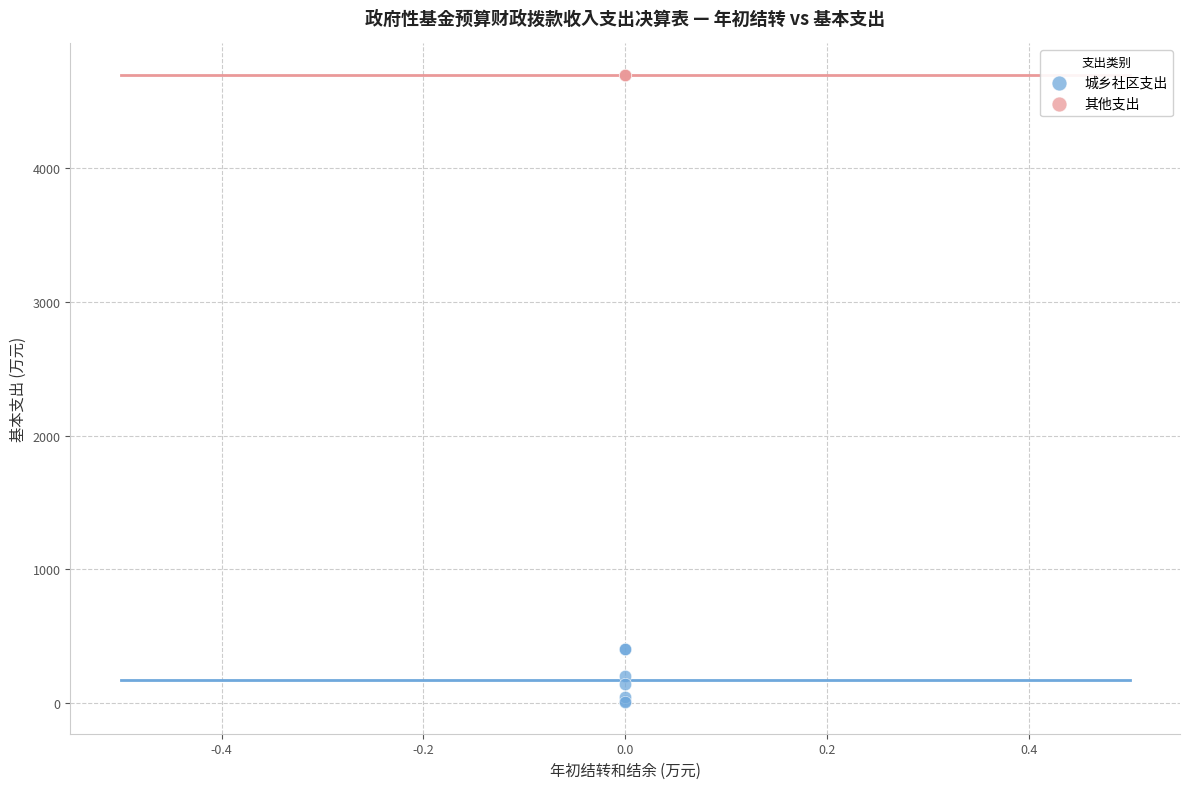

Which series contains the lowest Y value?

城乡社区支出